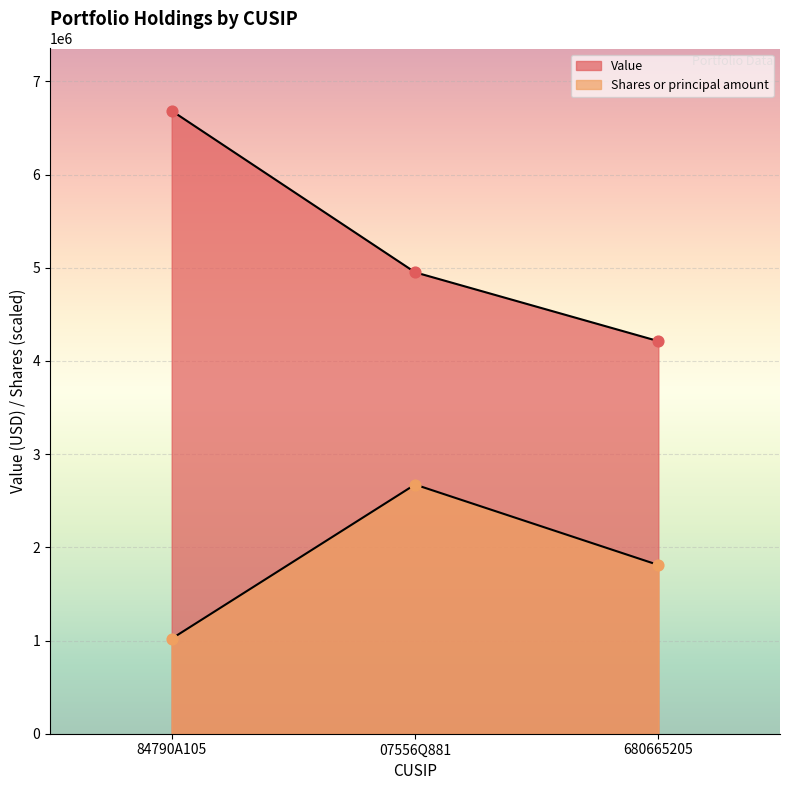

What are all the series names shown in the legend?

Value, Shares or principal amount